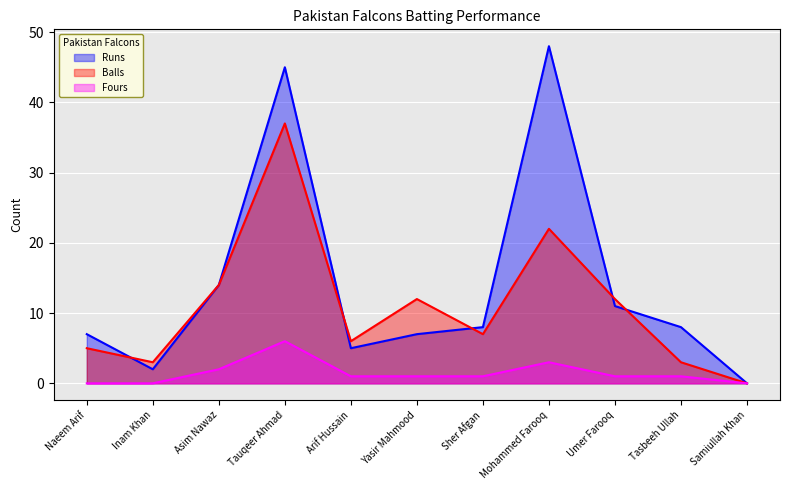

Which series has the largest total across all categories?

Runs